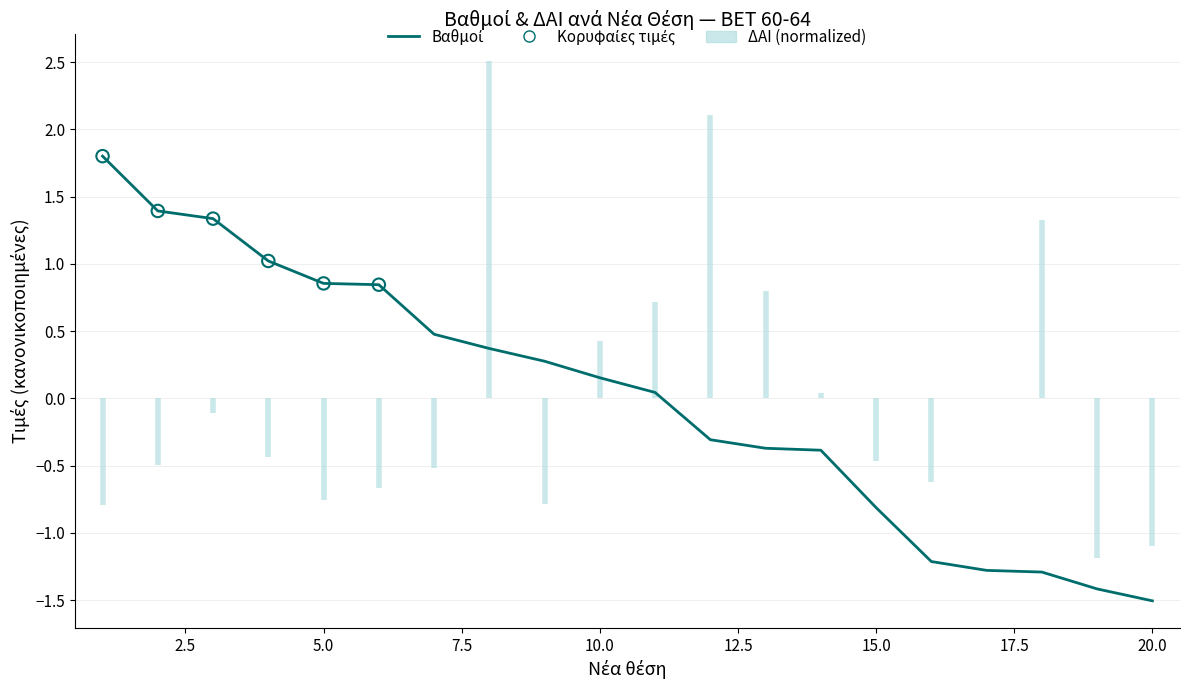

What is the change in value from 2 to 4?

-0.4